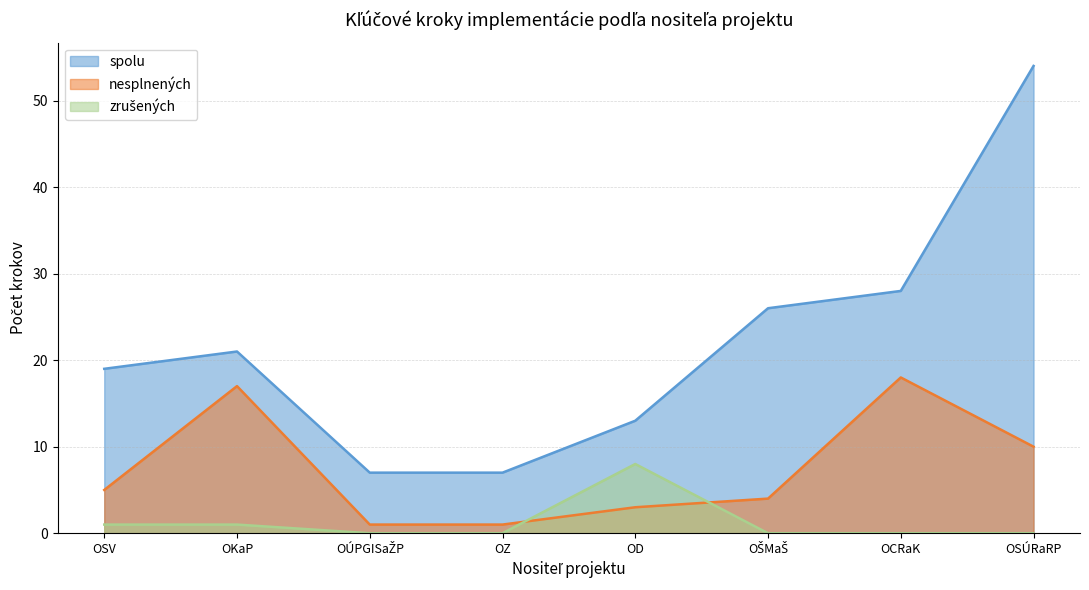

Where is zrušených nearest to the value 4?

OSV